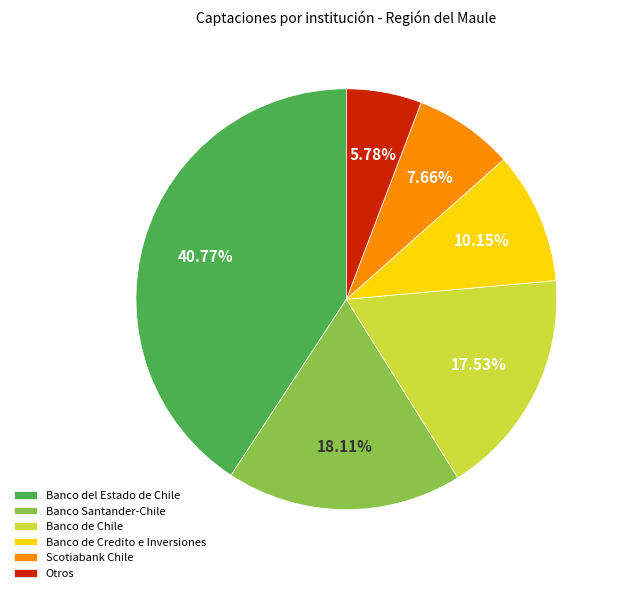

Rank the categories by value from lowest to highest.

Otros, Scotiabank Chile, Banco de Credito e Inversiones, Banco de Chile, Banco Santander-Chile, Banco del Estado de Chile